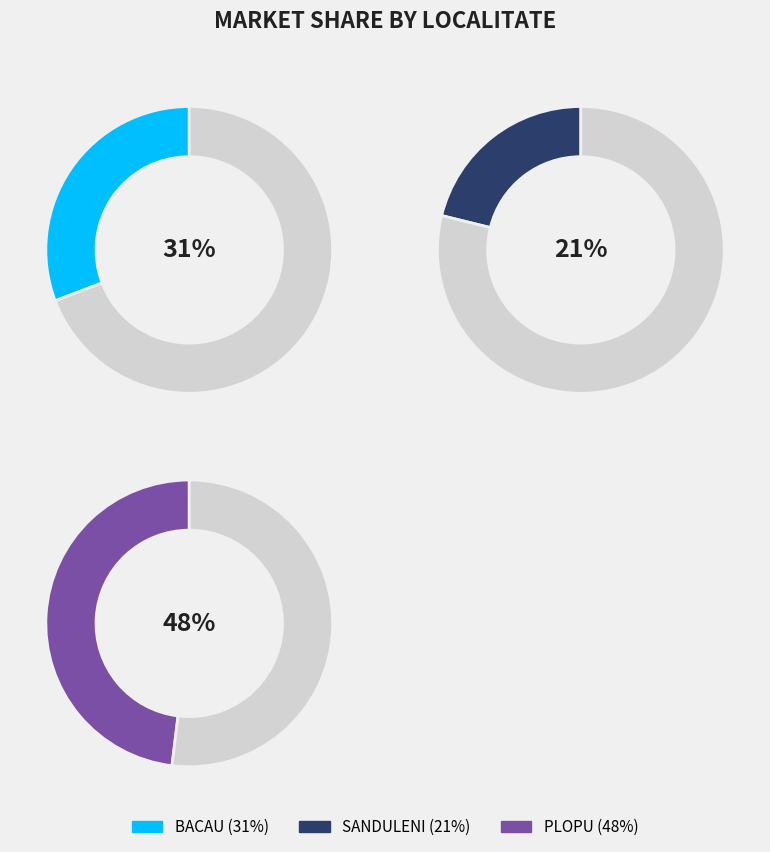

Does PLOPU account for over 50% of the chart?

No